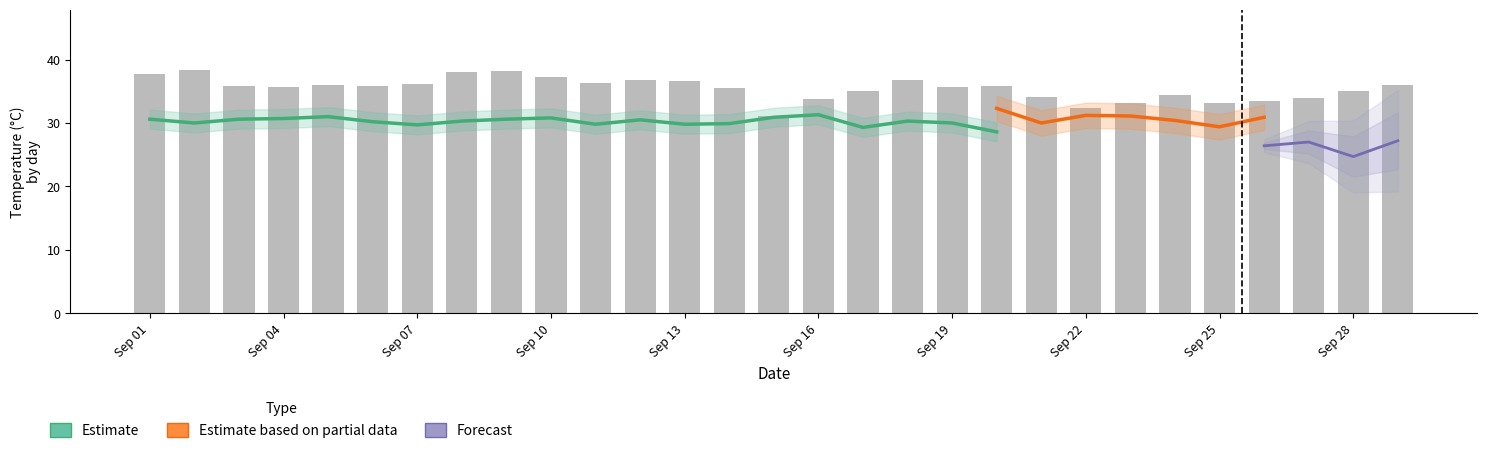

The value of Pafos Min at 27 is 11.6. True or false?

False